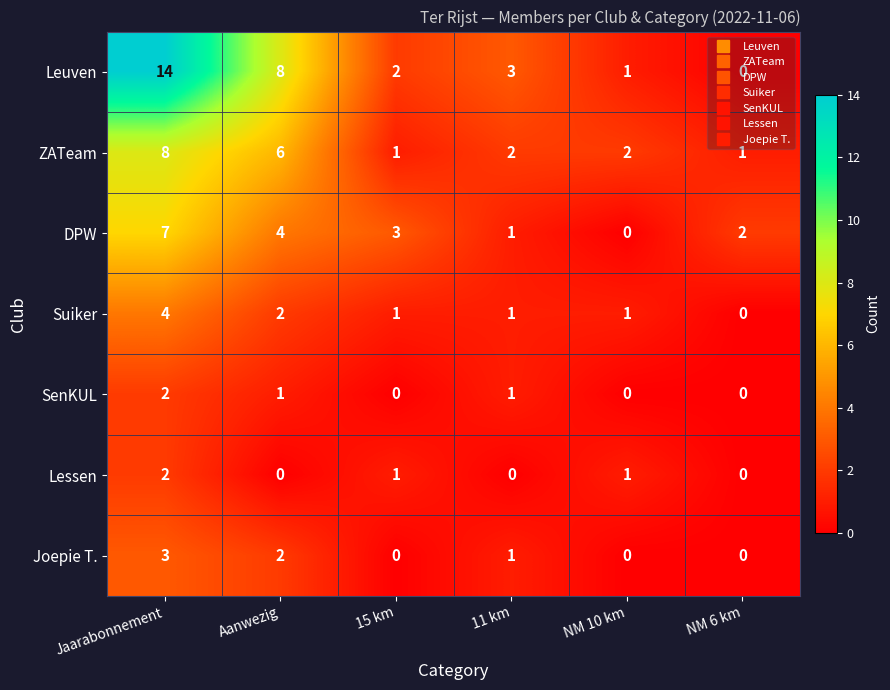

Which category has the highest value across all series?

Jaarabonnement